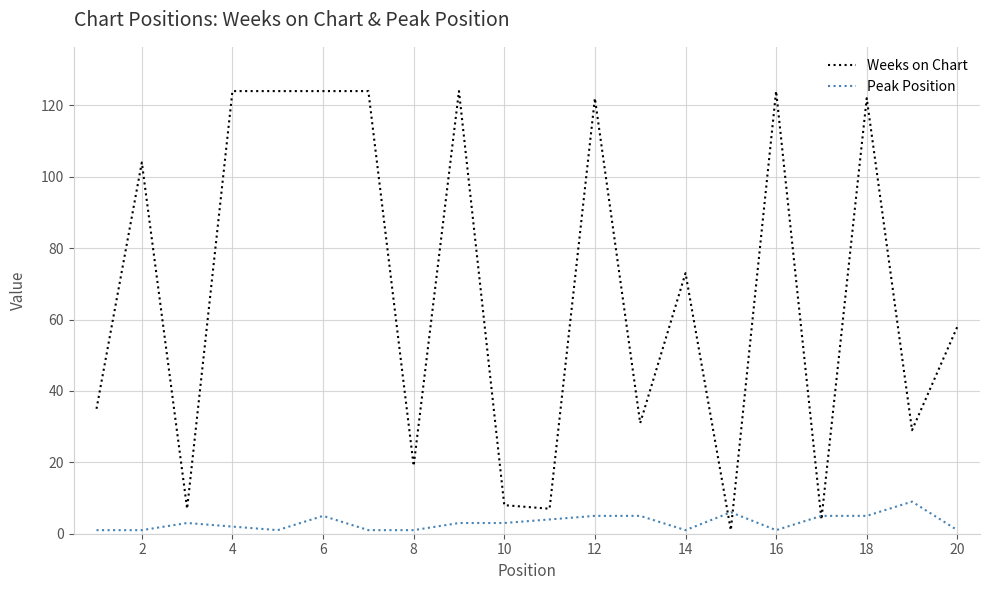

Which series has the largest total across all categories?

Weeks on Chart